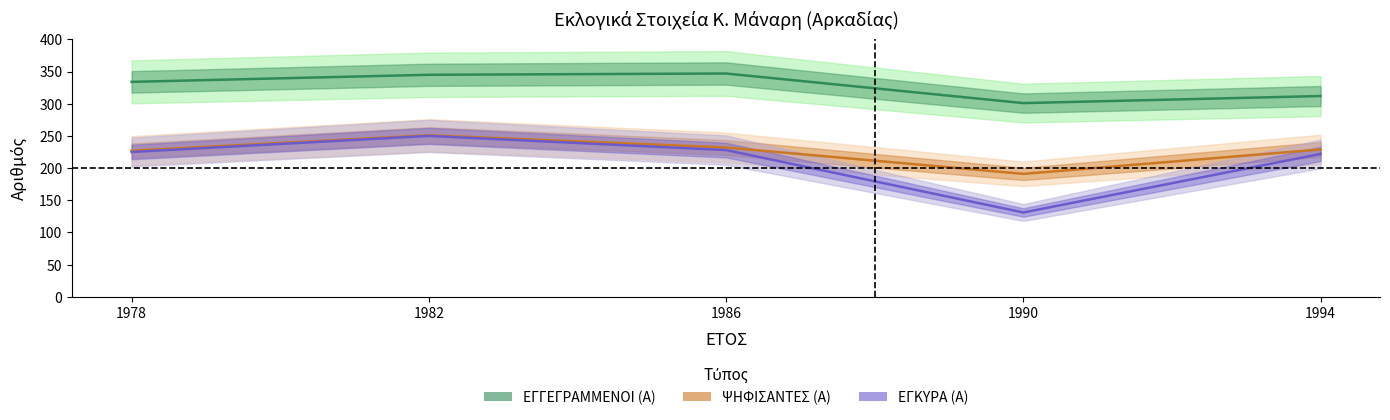

Reading left to right, extract all data points from this chart.

ΕΓΓΕΓΡΑΜΜΕΝΟΙ (Α): 334	345	347	301	312
ΨΗΦΙΣΑΝΤΕΣ (Α): 227	251	232	191	229
ΕΓΚΥΡΑ (Α): 225	250	228	131	222